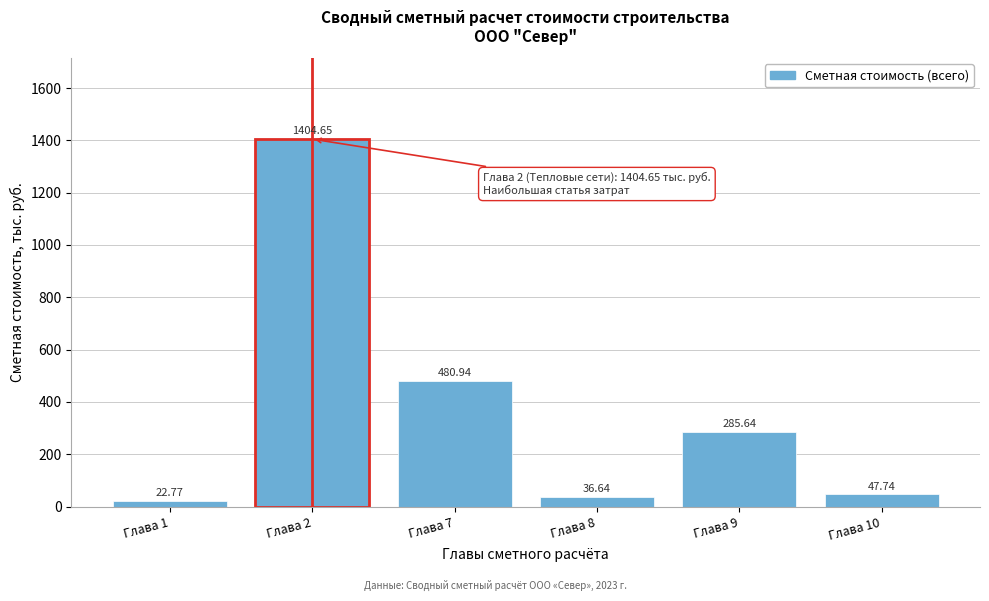

List the labels in order of value, smallest first.

Глава 1, Глава 8, Глава 10, Глава 9, Глава 7, Глава 2